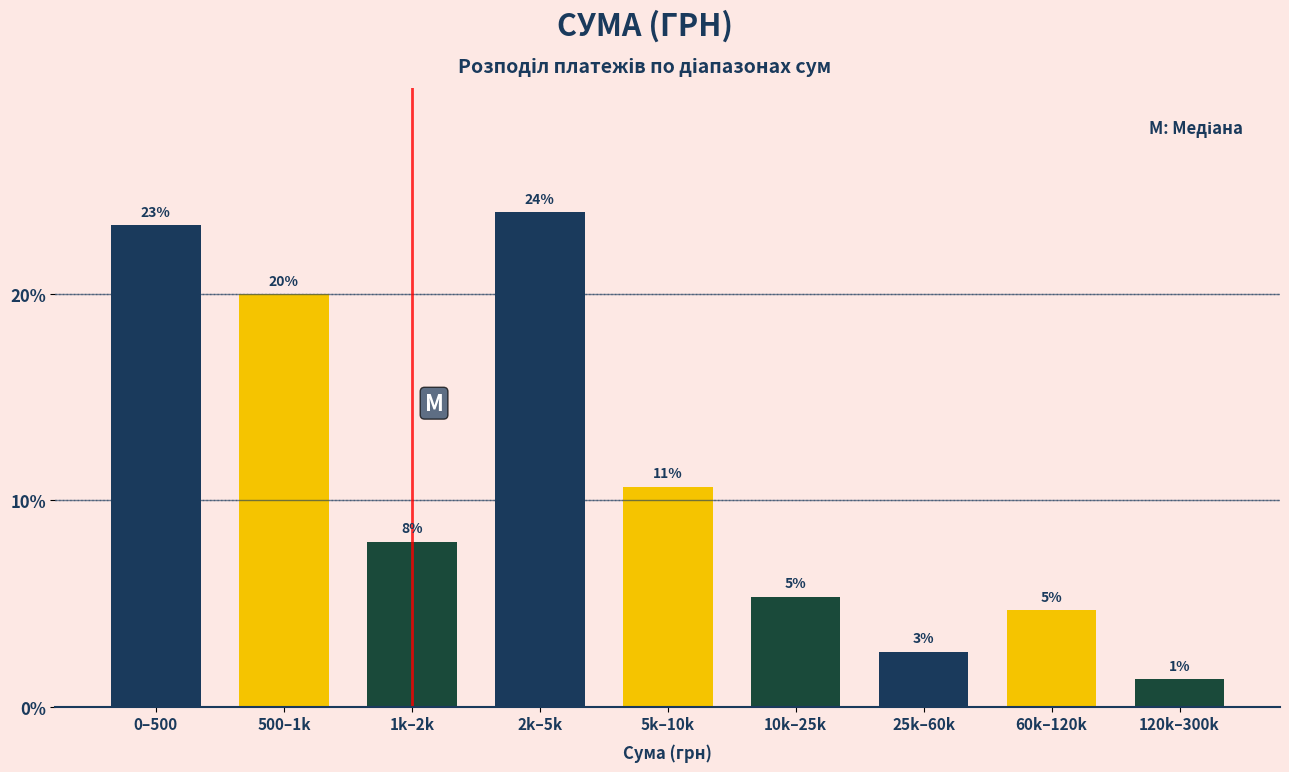

How many bars are there in total?

9